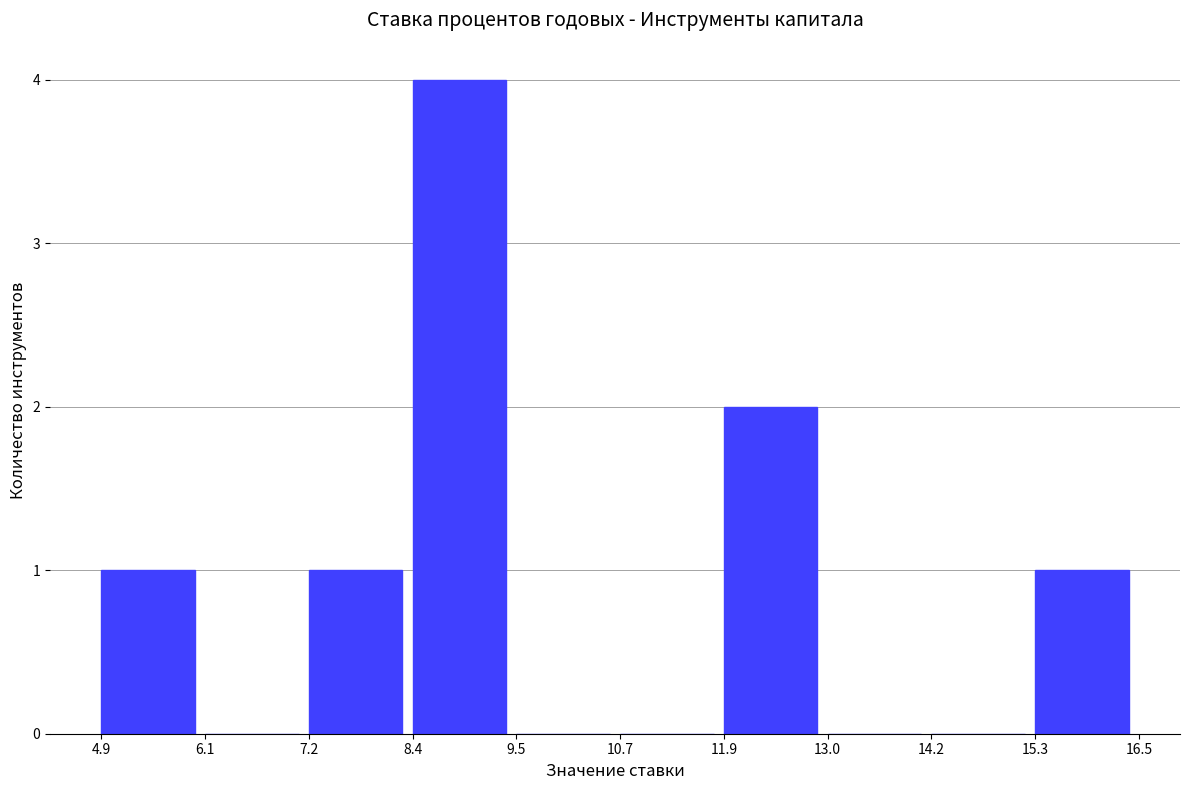

Reading left to right, transcribe this chart: for each bar, give the range it covers on the x-axis and its height. The values are not printed on the chart, so give them approximately, as read against the axis.

4.9 to 6.1: 1
6.1 to 7.2: 0
7.2 to 8.4: 1
8.4 to 9.5: 4
9.5 to 10.7: 0
10.7 to 11.9: 0
11.9 to 13.0: 2
13.0 to 14.2: 0
14.2 to 15.3: 0
15.3 to 16.5: 1